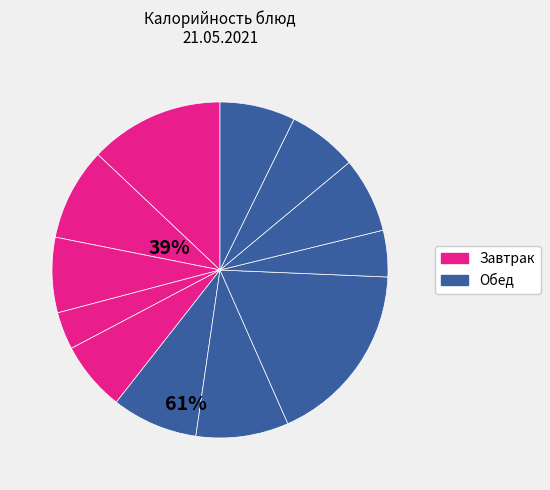

Rank the categories by value from highest to lowest.

Перловка рассыпчатая, Макароны отварные, Гуляш мясной (завтрак), Гуляш мясной (обед), Суп гороховый, Хлеб ржаной, Компот фруктовый, Компот из с/фруктов, Хлеб пшеничный (завтрак), Хлеб пшеничный (обед), Винегрет, Апельсин